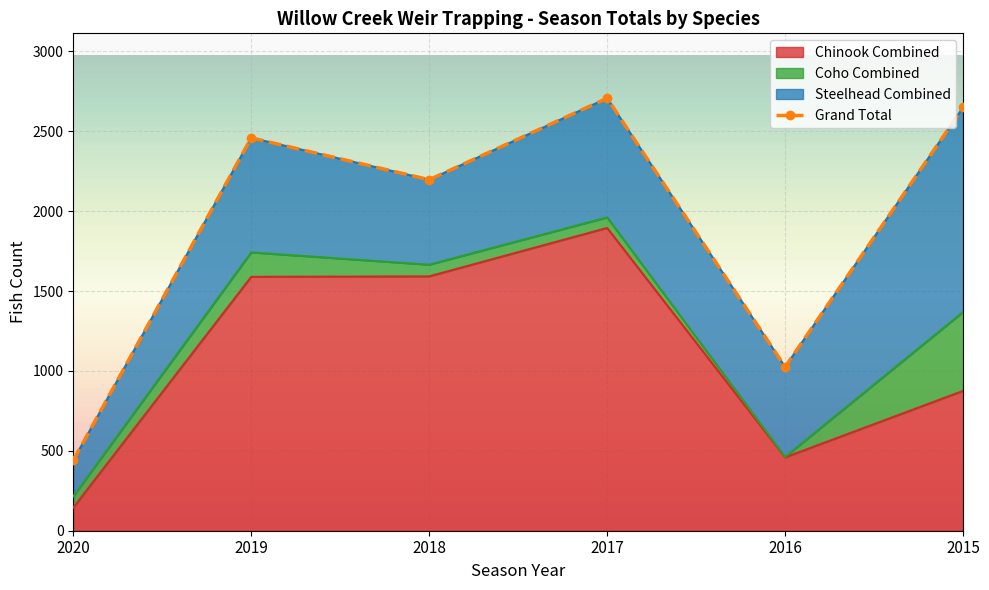

What is the maximum value for Chinook Combined?

1895